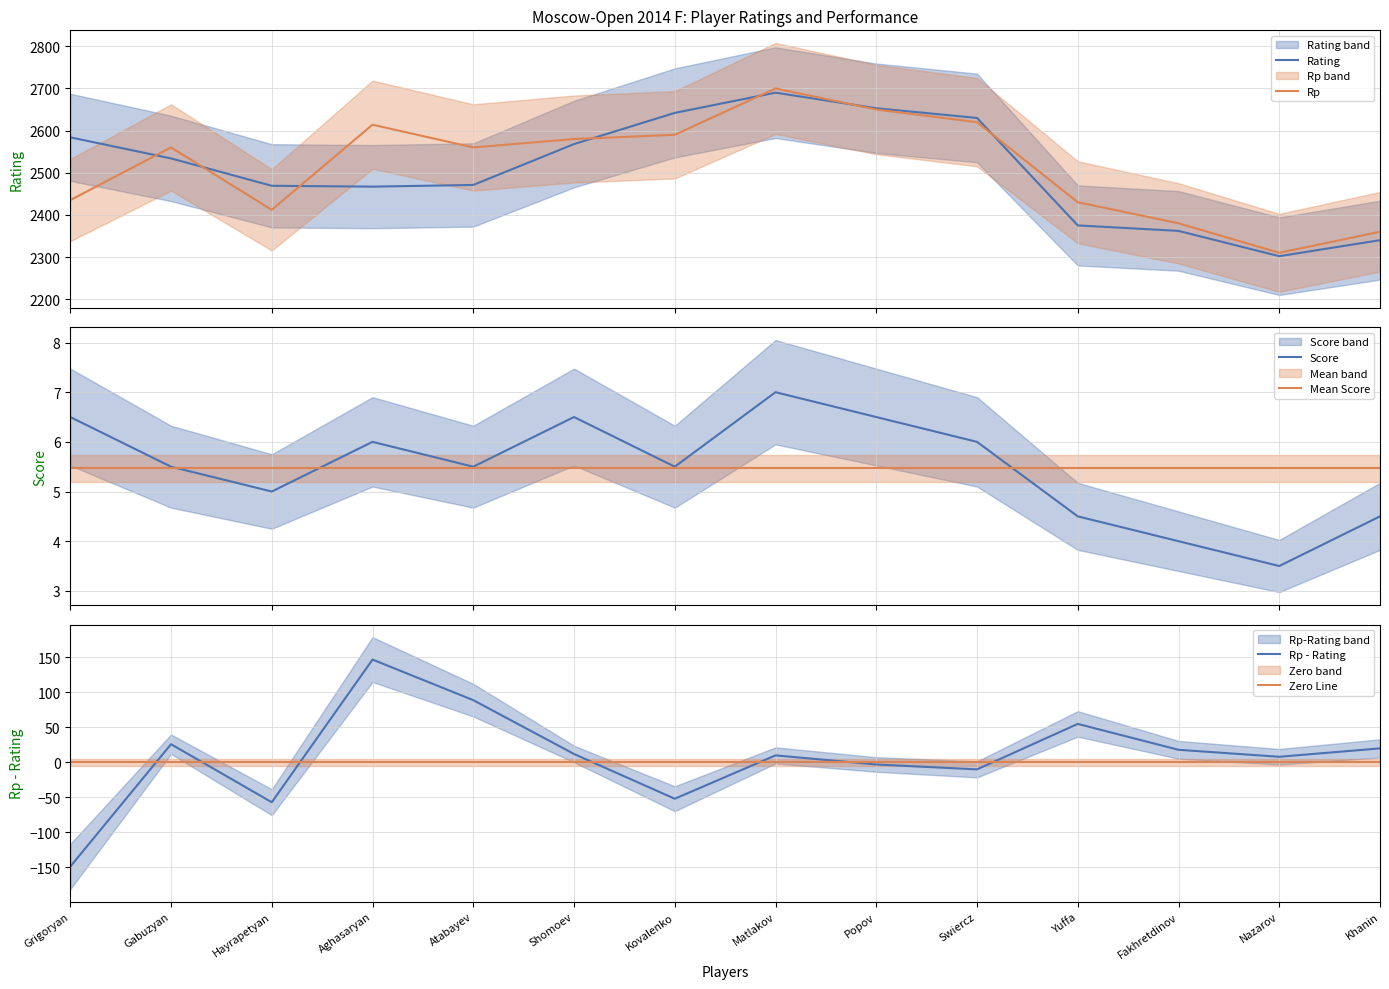

How many data points in Rating are above 2534?

6